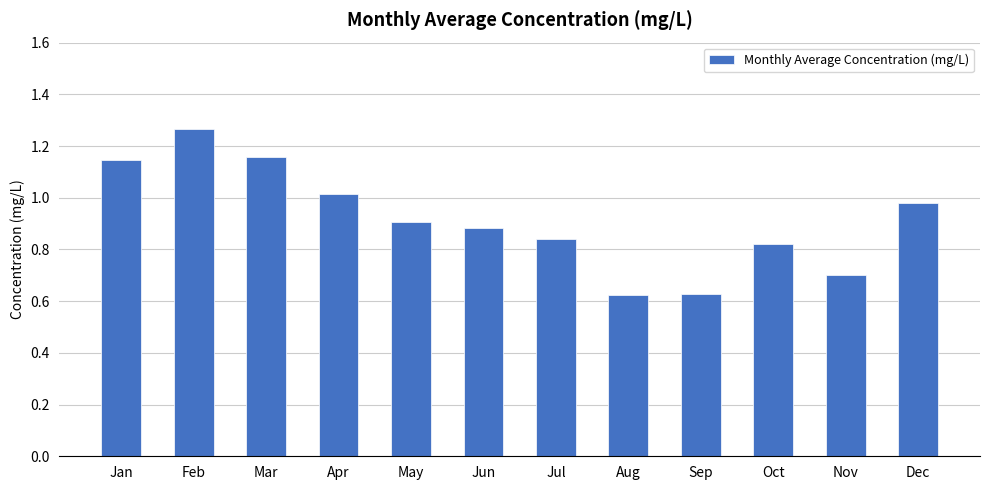

How many series are shown in this chart?

1